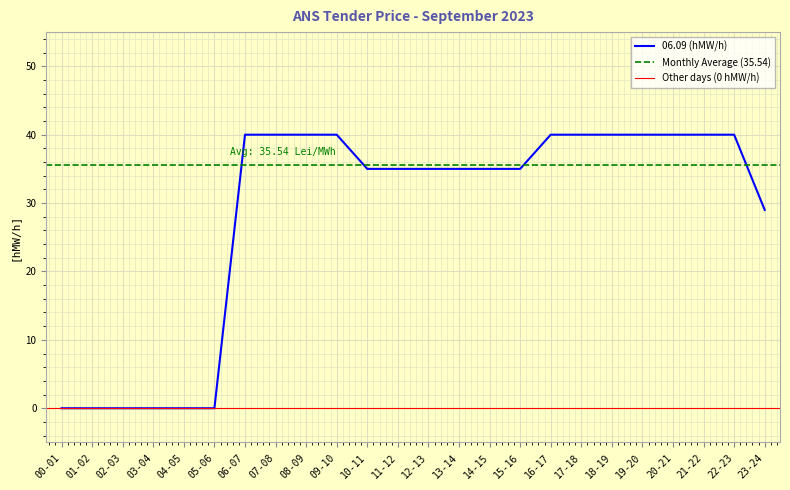

The value of 00-01 at 07-08 is -20. True or false?

False